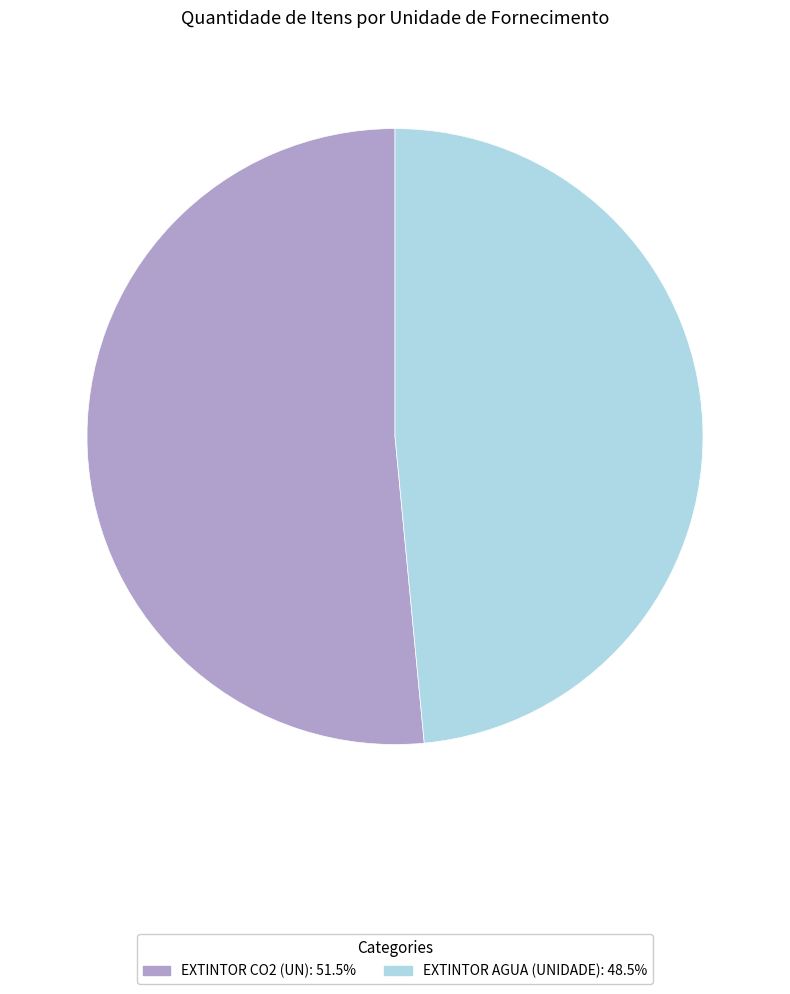

Which slice is the smallest?

EXTINTOR AGUA (UNIDADE)